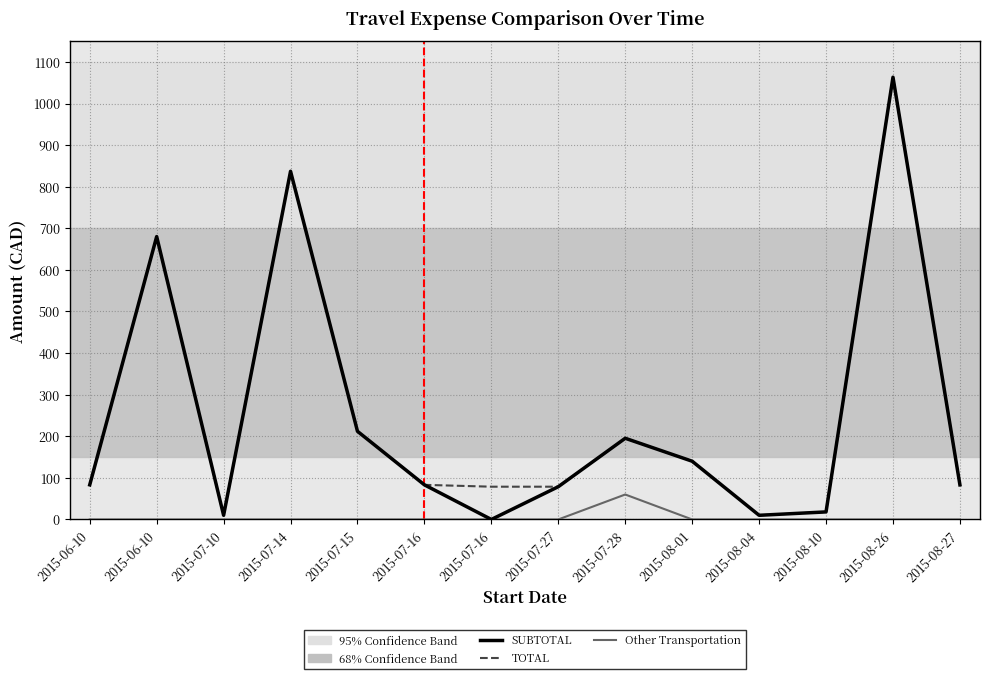

What is the difference between the maximum and minimum values in the Other Transportation series?

60.0